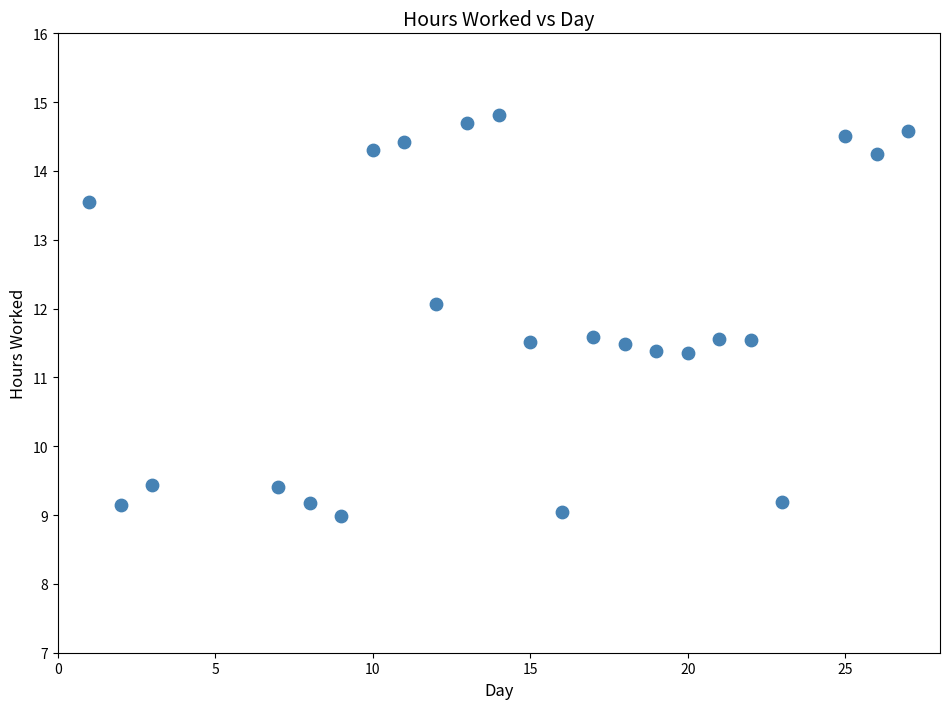

What is the range of X values (max minus min)?

26.0